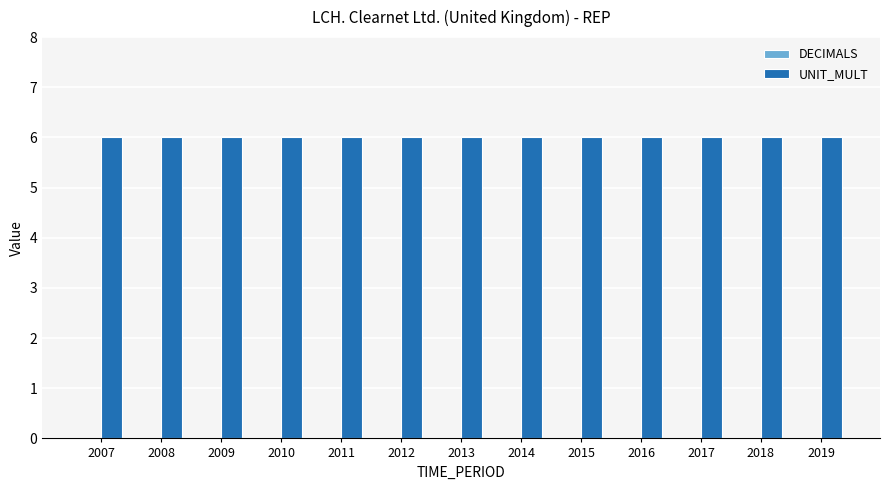

Where is UNIT_MULT nearest to the value 6?

2007